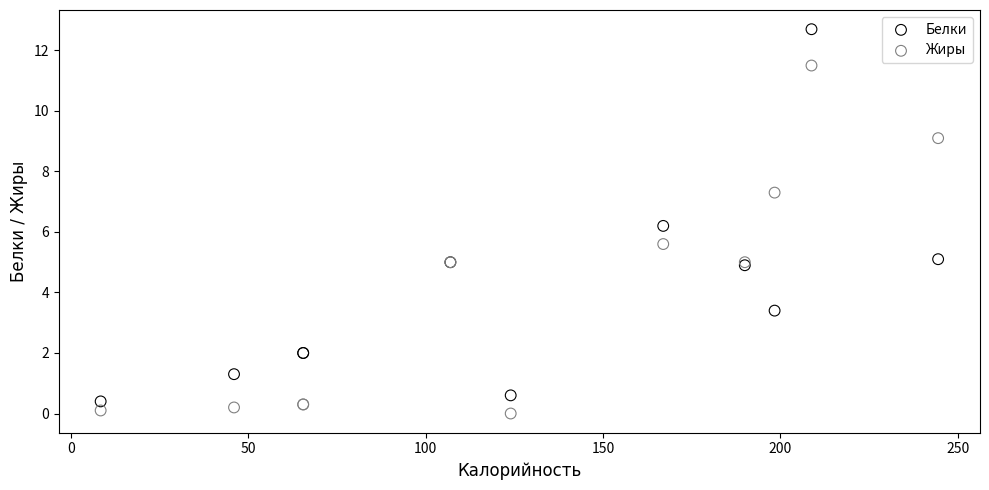

Which series has the widest spread of Y values?

Белки